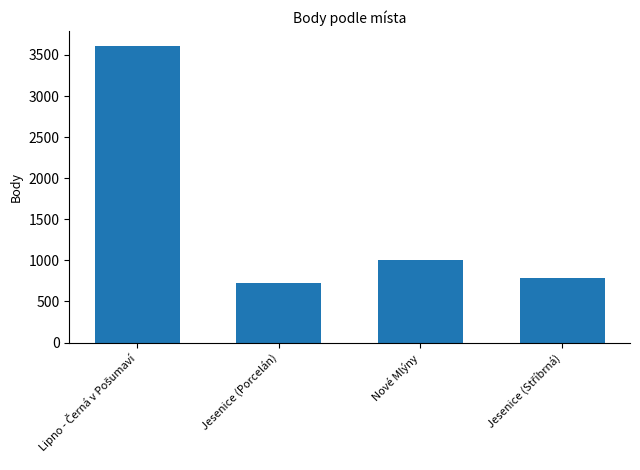

Reading left to right, extract all data points from this chart.

3610	728	1001	782